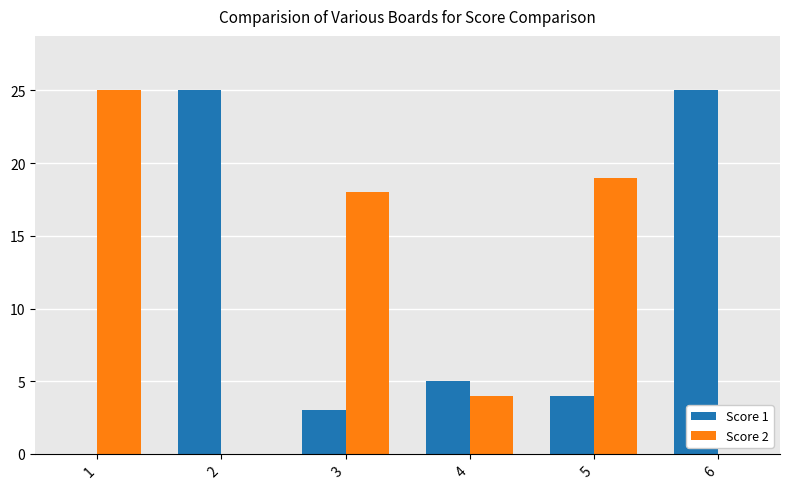

How many values in Score 1 are above zero?

5